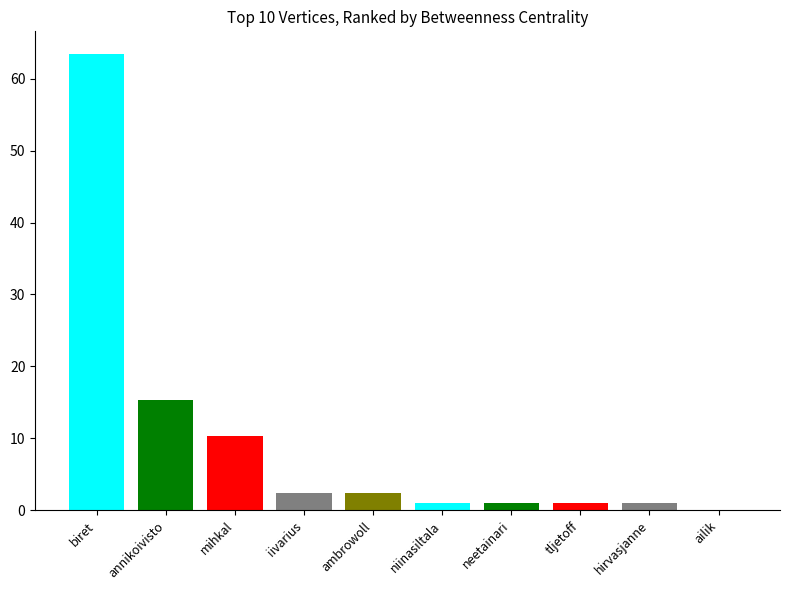

The value at neetainari is 1.0. True or false?

True